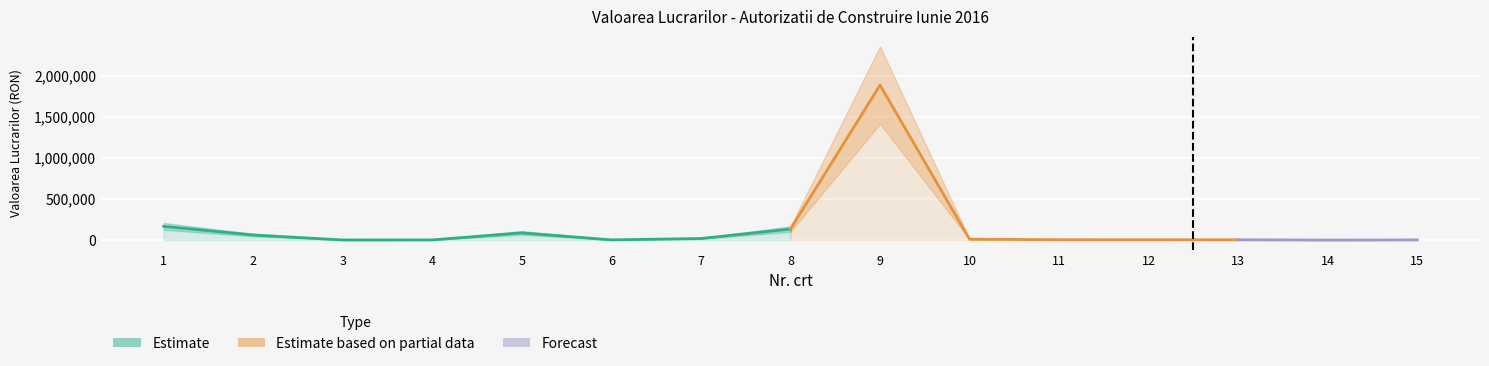

How many values are above zero?

14